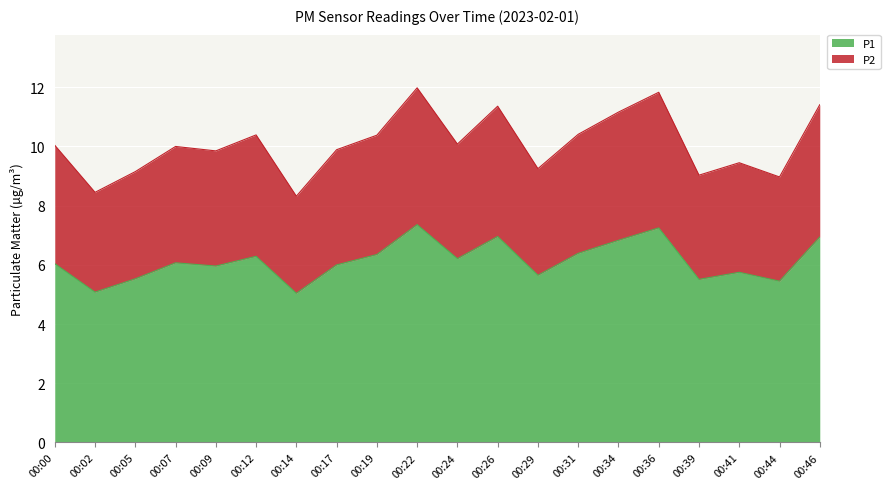

Is it true that P1 equals 6.0 at 00:00?

True